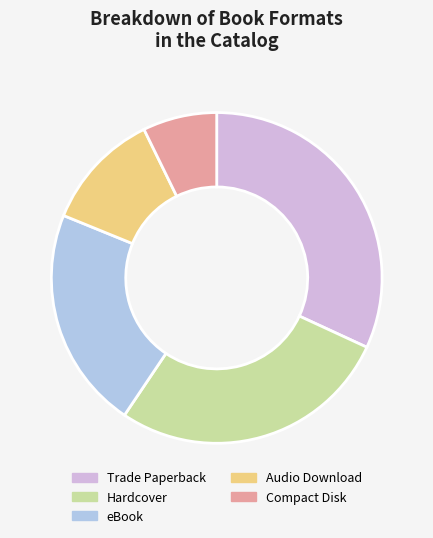

Which has a higher value, Trade Paperback or eBook?

Trade Paperback